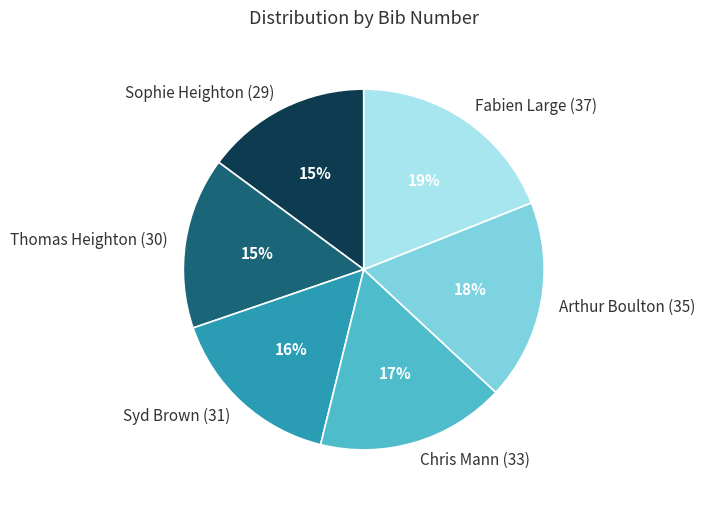

Combined, do Chris Mann (33) and Fabien Large (37) account for over 50%?

No